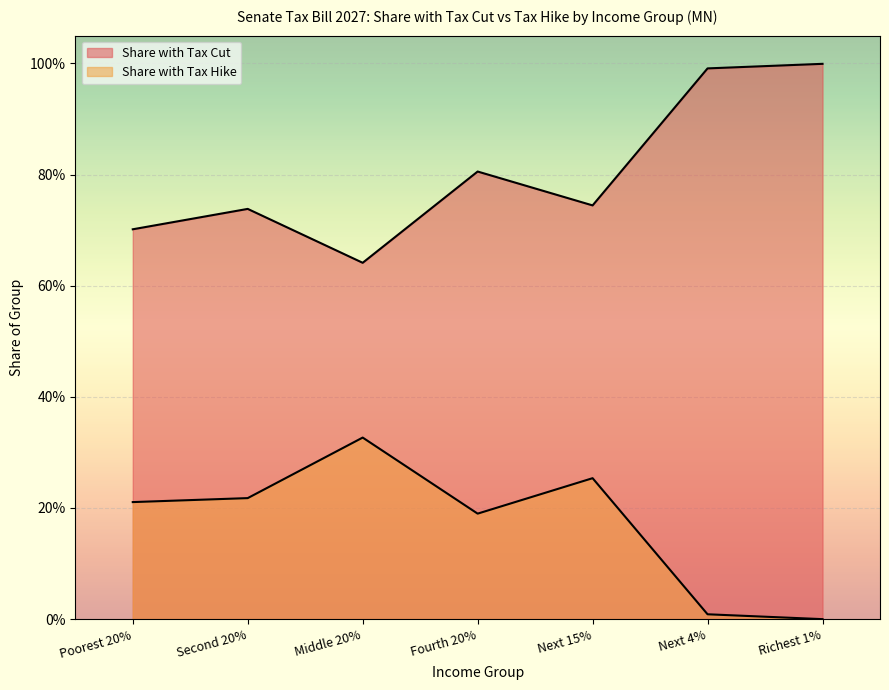

Rank the series at Next 15% from highest to lowest value.

Share with Tax Cut, Share with Tax Hike